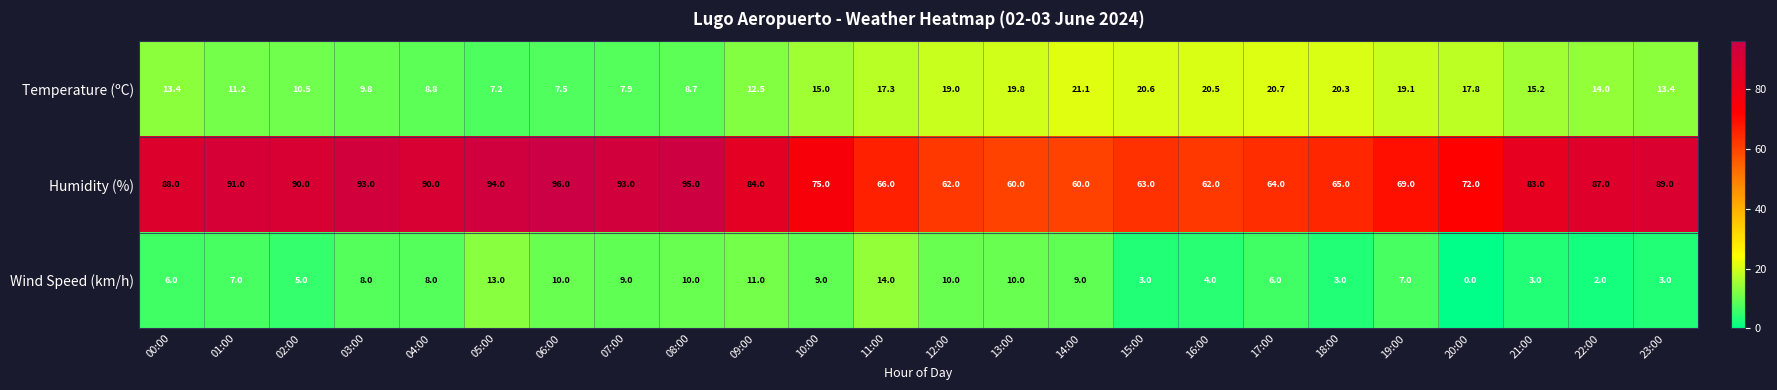

True or false: Wind Speed (km/h) has a value of 10.0 at 06:00.

True